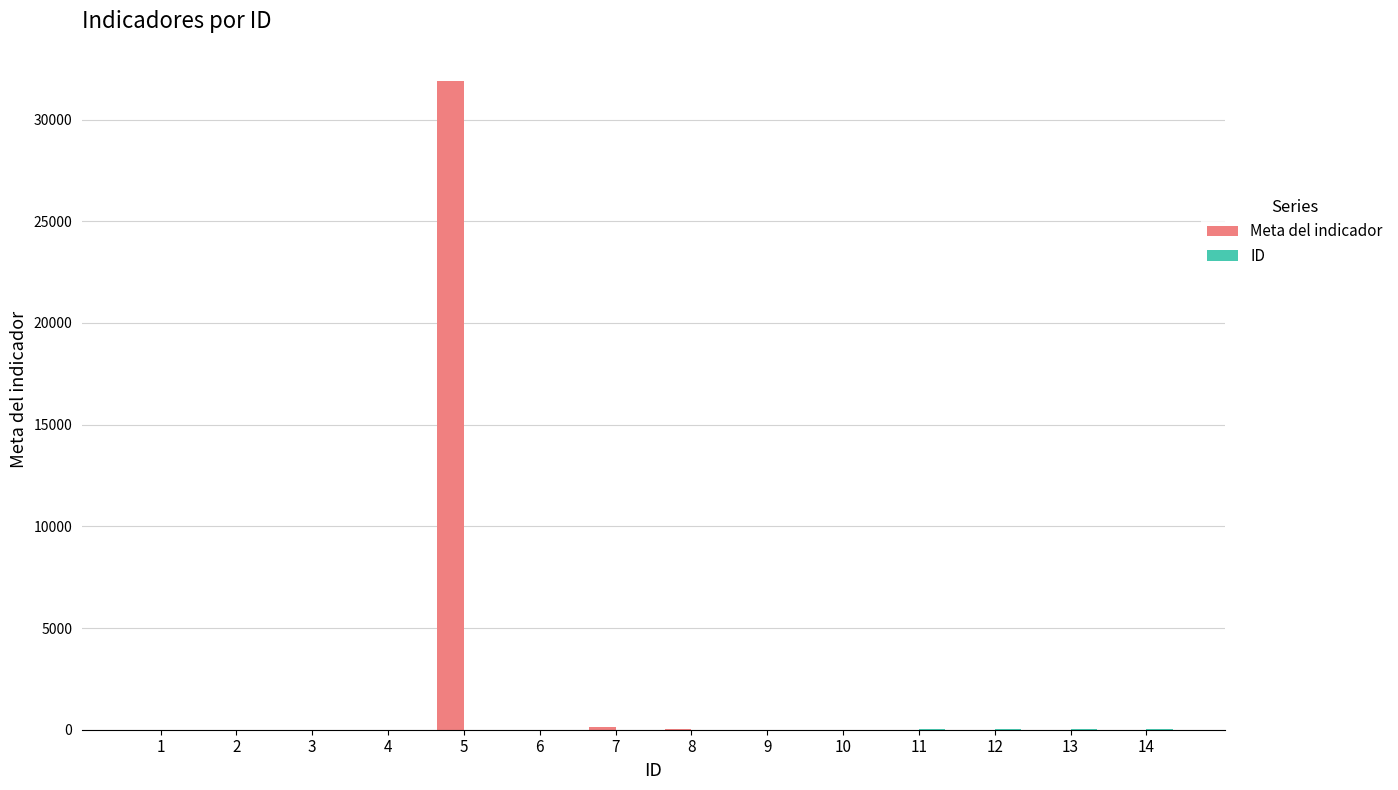

What is the greatest value displayed?

31882.0